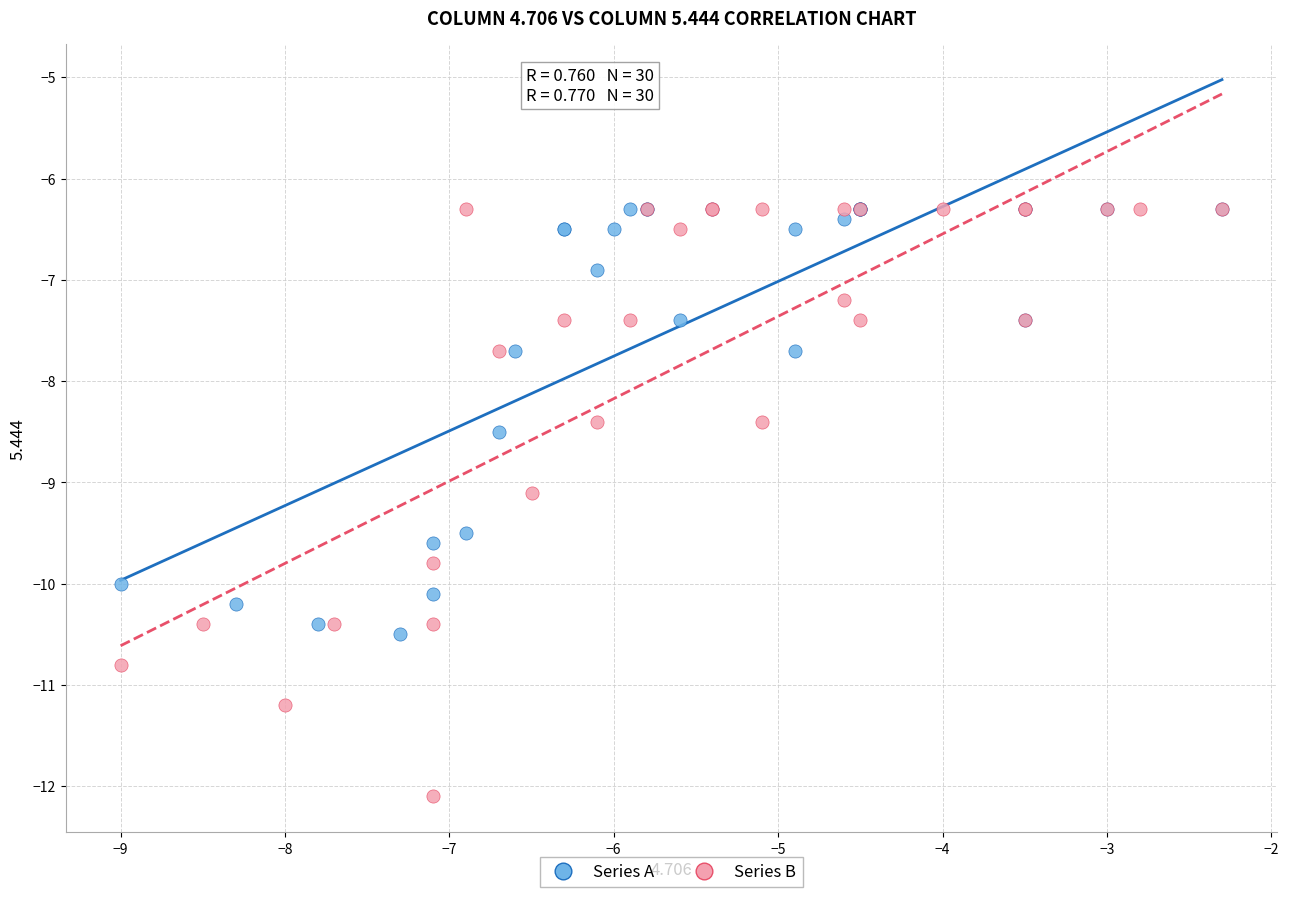

What are all the series names shown in the legend?

Series A, Series B